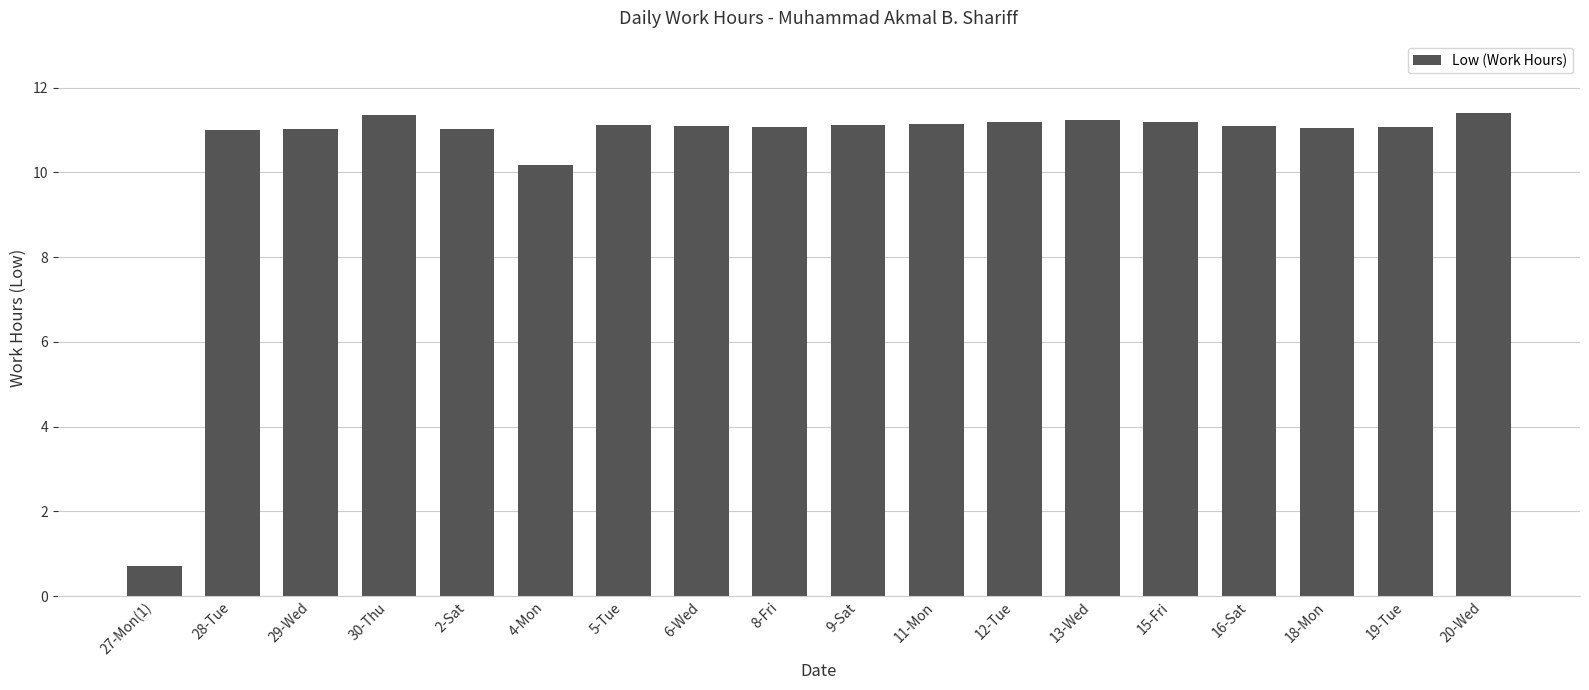

What is the smallest value displayed?

0.7